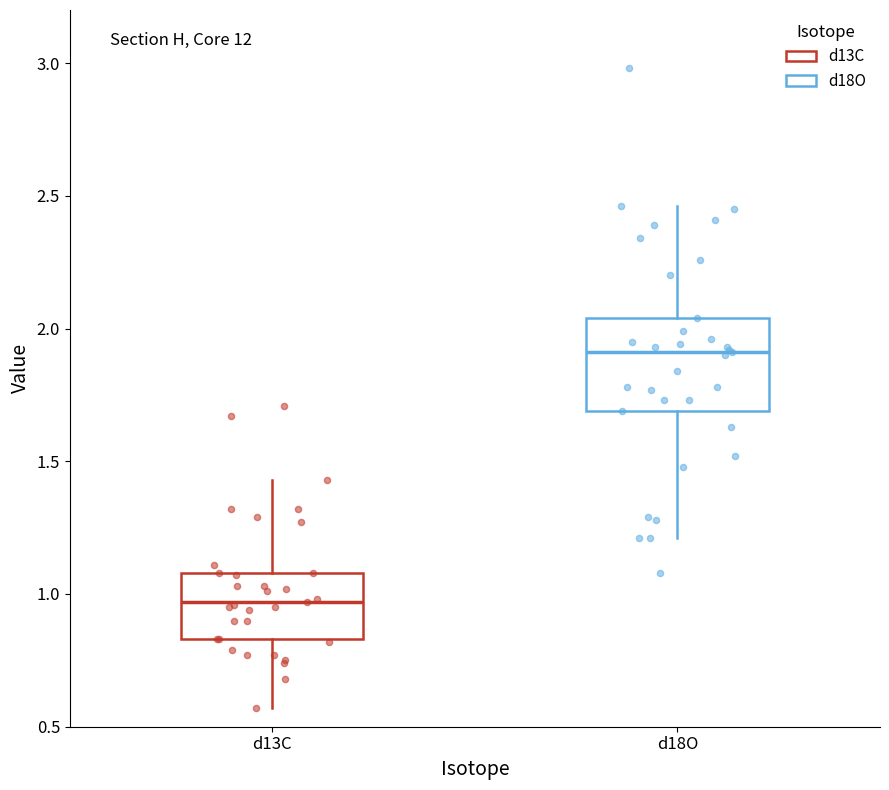

Reading left to right, transcribe this box plot: for each box, give where its median line is, the range the box spans, and where its two whiskers end, as read against the y-axis. The values are not printed on the chart, so give them approximately, as read against the axis.

d13C: median 0.95, box 0.85 to 1.10, whiskers 0.55 to 1.45
d18O: median 1.90, box 1.70 to 2.05, whiskers 1.20 to 2.45